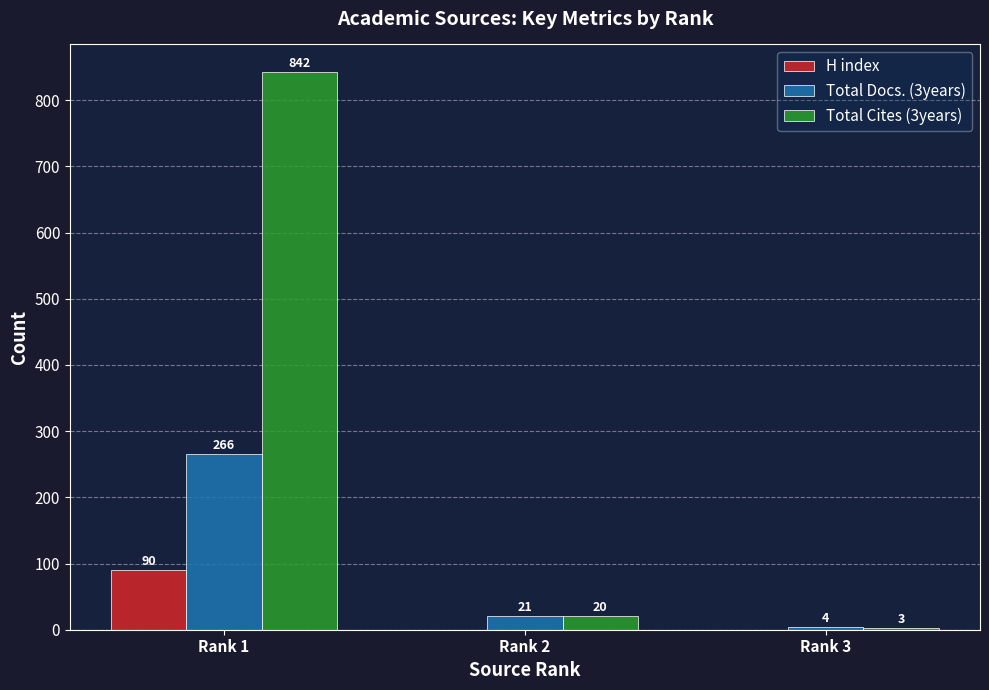

Between Rank 1 and Rank 2, which series saw the biggest shift?

Total Cites (3years)